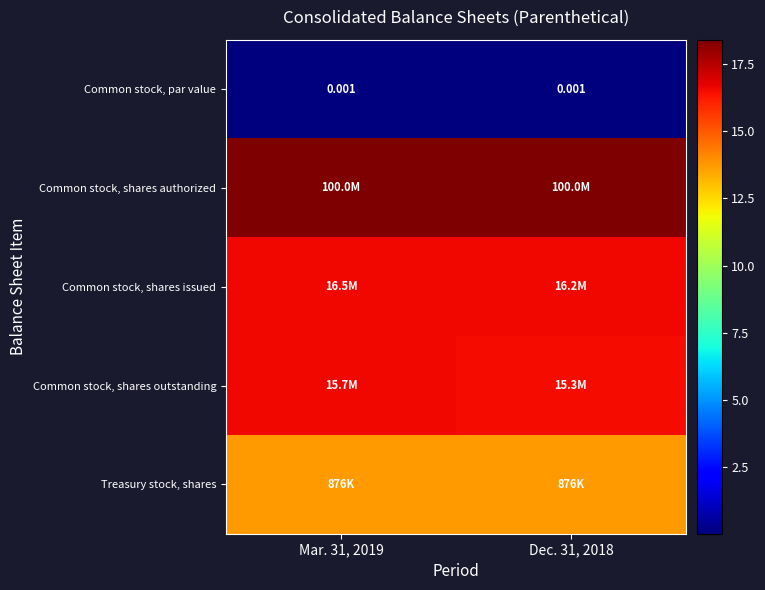

Which series has the largest total across all categories?

Common stock, shares authorized